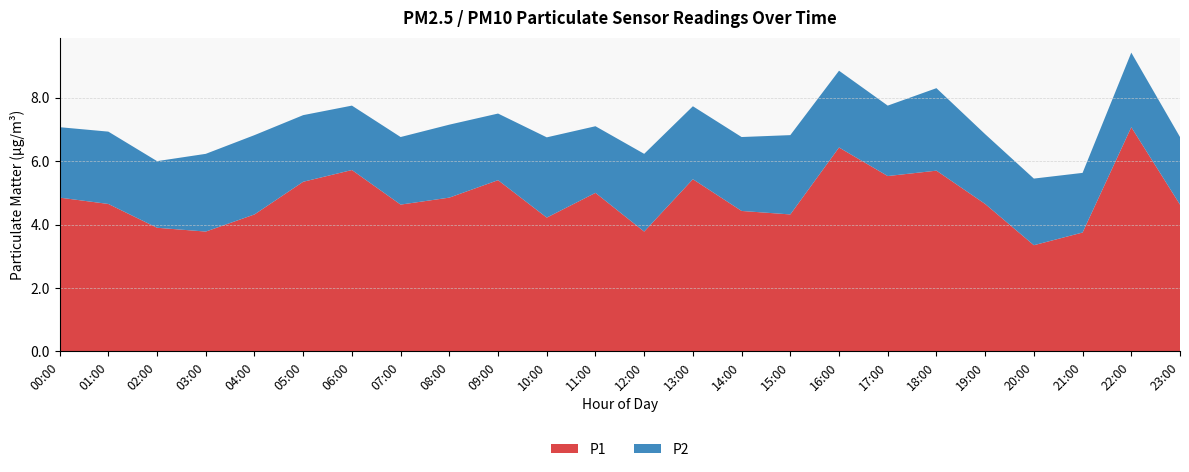

Reading left to right, list all the values displayed in this chart.

P1: 4.8	4.7	3.9	3.8	4.3	5.3	5.7	4.6	4.8	5.4	4.2	5.0	3.8	5.4	4.4	4.3	6.4	5.5	5.7	4.7	3.4	3.8	7.1	4.6
P2: 2.2	2.3	2.1	2.5	2.5	2.1	2.0	2.1	2.3	2.1	2.5	2.1	2.5	2.3	2.3	2.5	2.4	2.2	2.6	2.2	2.1	1.9	2.4	2.1